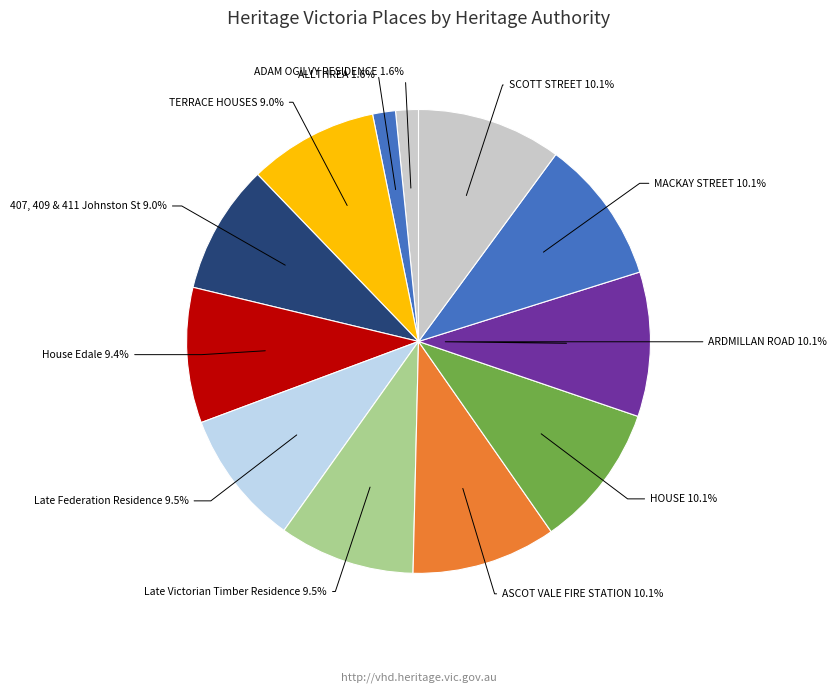

Approximately how many times larger is the value at SCOTT STREET compared to ALLTHREA?

6.3